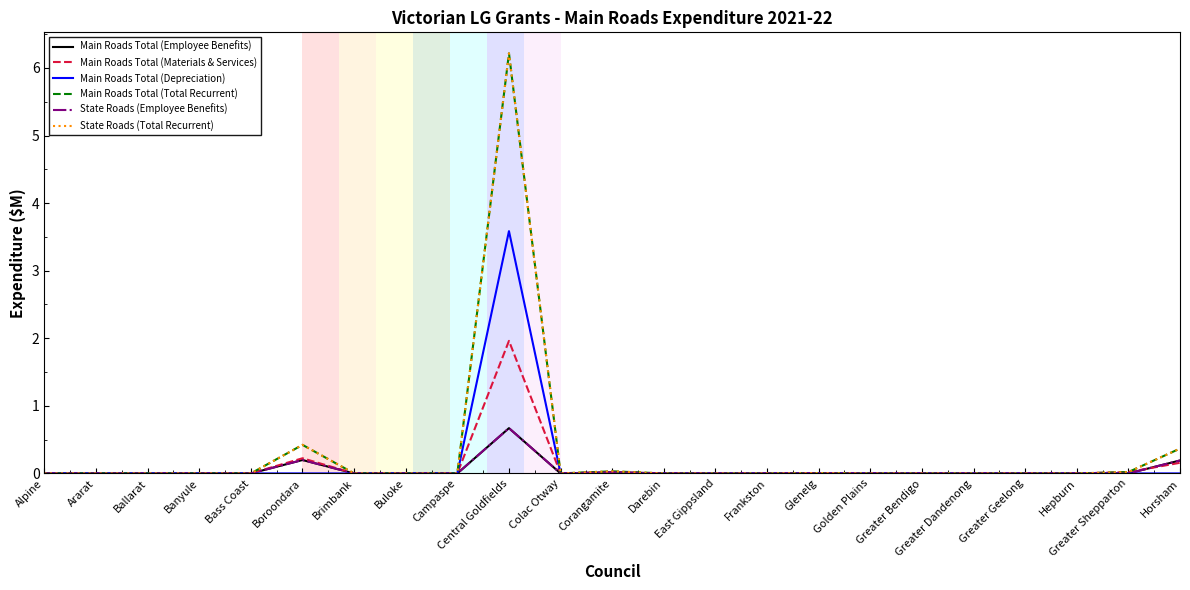

List the labels in order of Main Roads Total (Employee Benefits) value, smallest first.

Alpine, Ararat, Ballarat, Banyule, Bass Coast, Brimbank, Buloke, Campaspe, Colac Otway, Darebin, East Gippsland, Frankston, Golden Plains, Greater Bendigo, Greater Dandenong, Greater Geelong, Hepburn, Greater Shepparton, Glenelg, Corangamite, Horsham, Boroondara, Central Goldfields